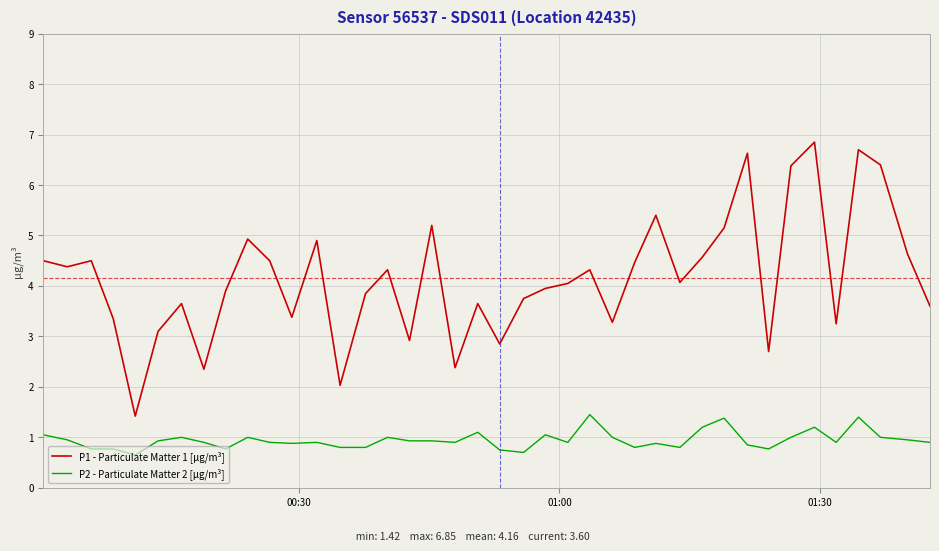

How many lines are shown in the chart?

2